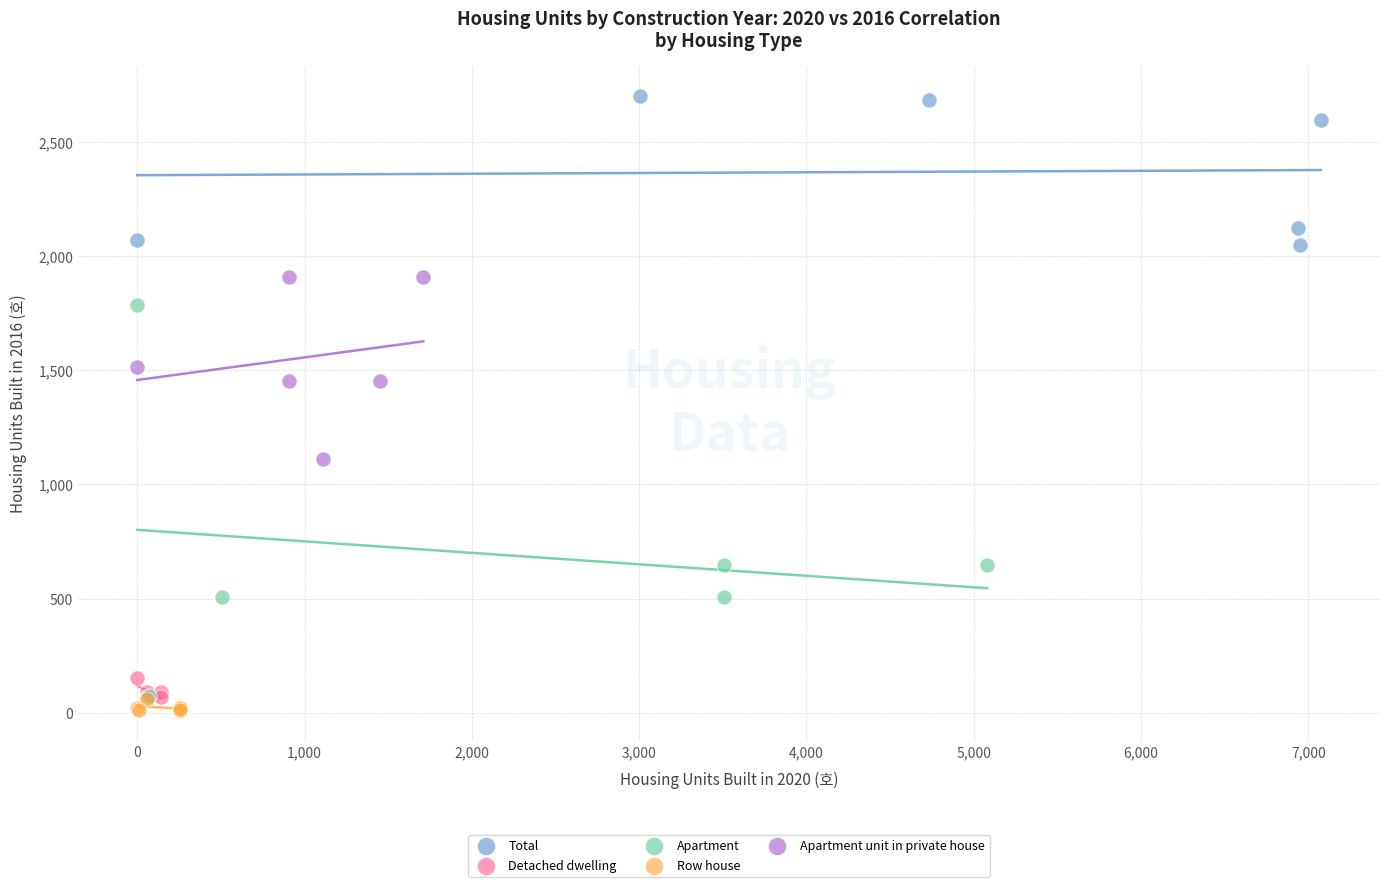

Which series has the widest spread of Y values?

Apartment